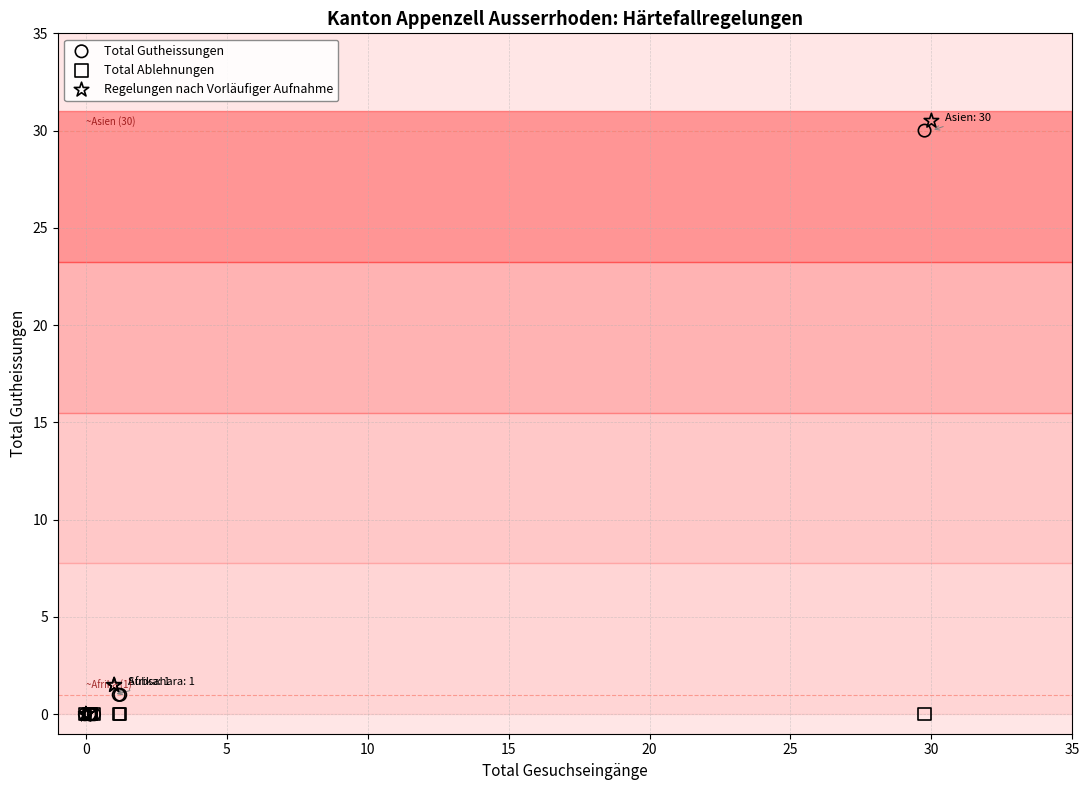

Which series contains the highest Y value?

Regelungen nach Vorläufiger Aufnahme